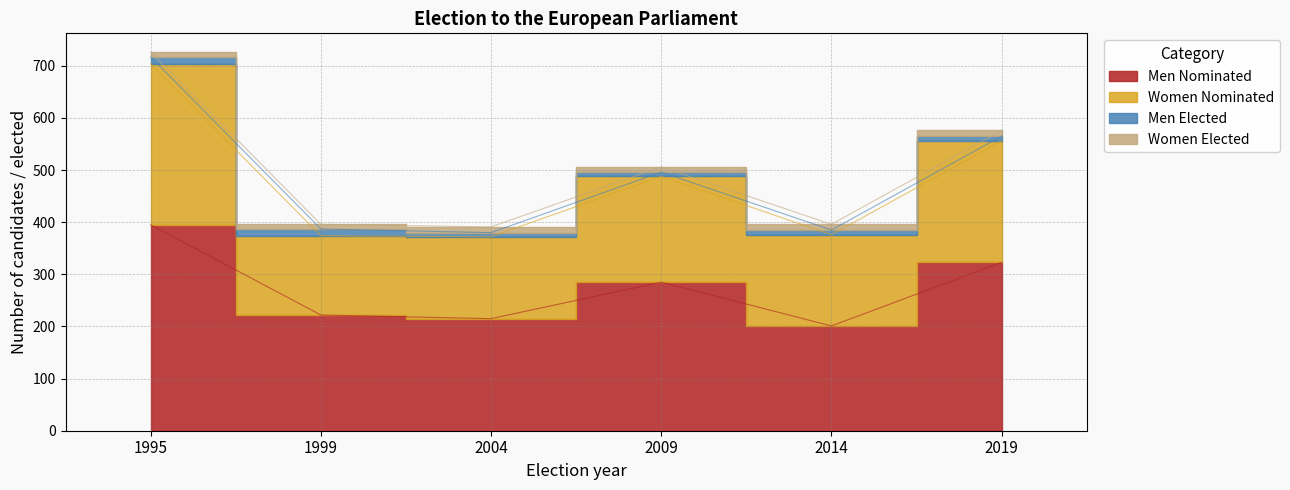

Does the chart display data point markers on the line(s)?

No